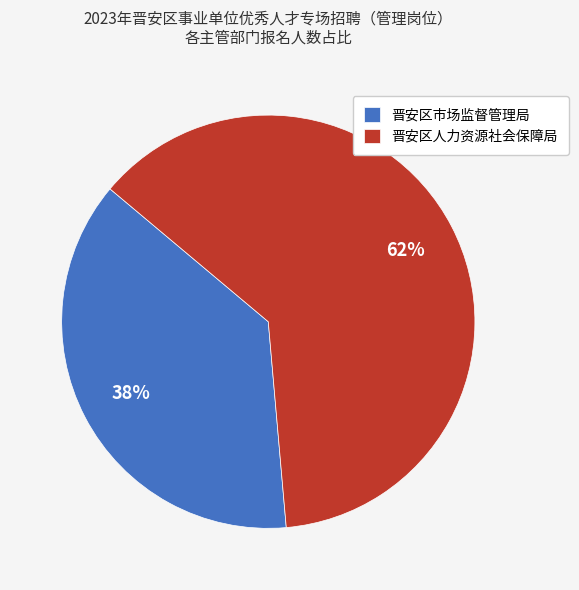

What is the largest slice in the pie chart?

晋安区人力资源社会保障局